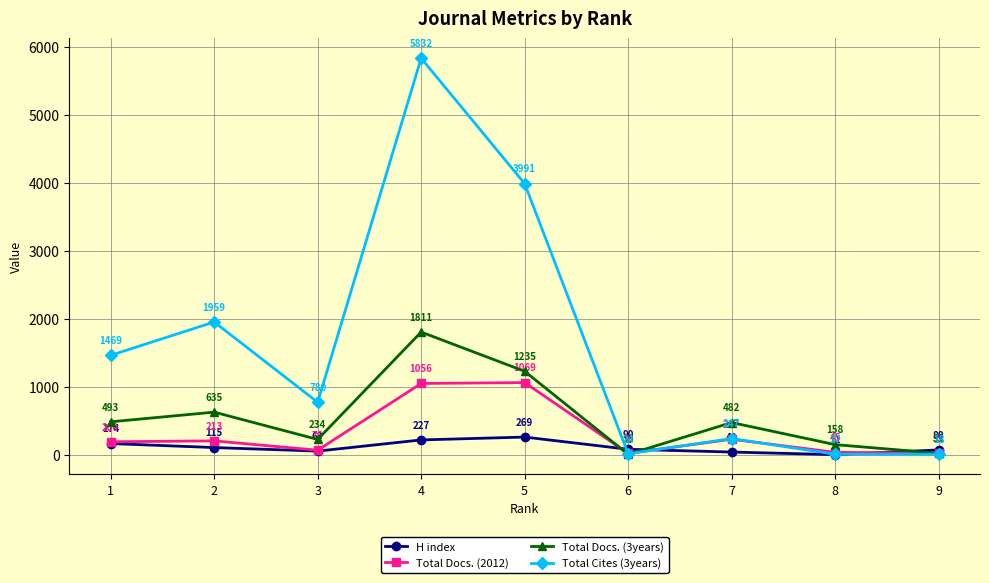

Reading right to left, what are all the values shown in this chart?

H index: 9=80	8=11	7=49	6=90	5=269	4=227	3=63	2=115	1=174
Total Docs. (2012): 9=33	8=45	7=237	6=30	5=1069	4=1056	3=76	2=213	1=200
Total Docs. (3years): 9=31	8=158	7=482	6=15	5=1235	4=1811	3=234	2=635	1=493
Total Cites (3years): 9=18	8=17	7=247	6=24	5=3991	4=5832	3=780	2=1959	1=1469